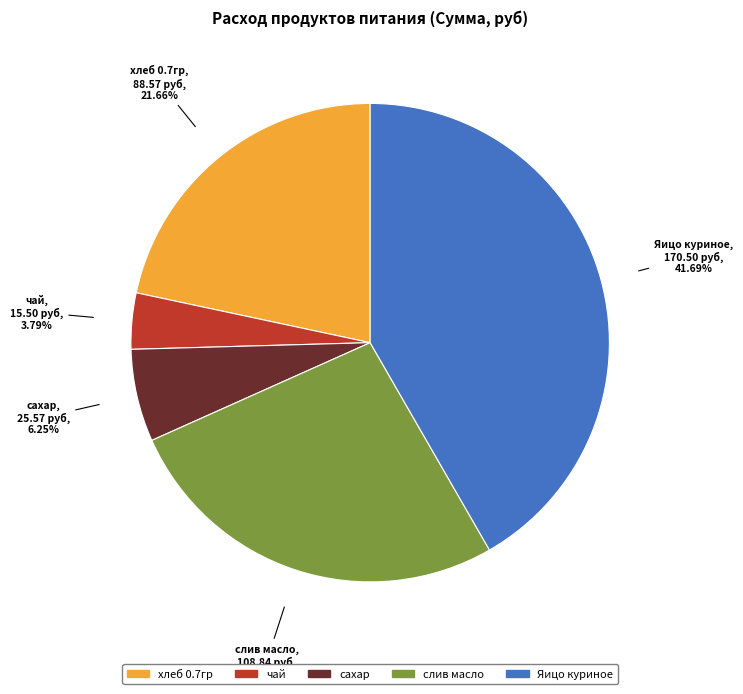

Which slice is the largest?

Яицо куриное